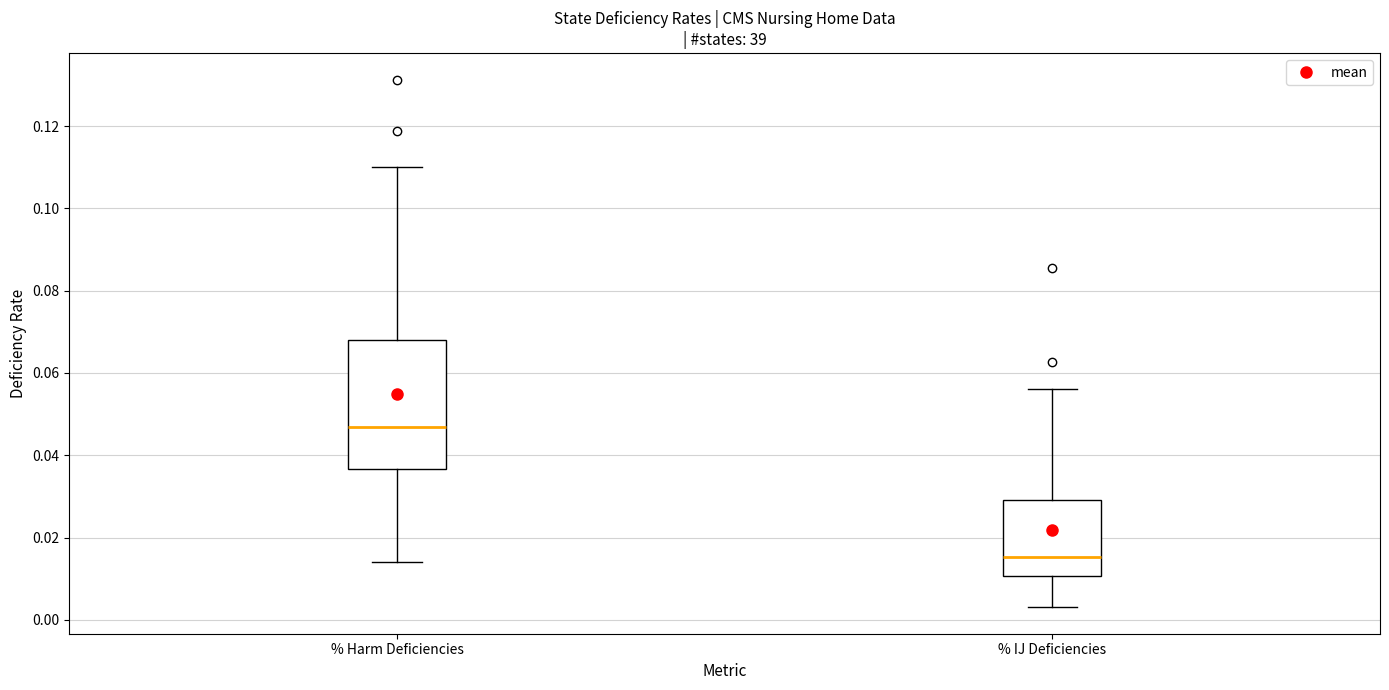

Reading left to right, read every box against the y-axis: the position of its median line, the range the box covers, and the ends of its whiskers. The values are not printed on the chart, so give them approximately, as read against the axis.

% Harm Deficiencies: median 0.046, box 0.036 to 0.068, whiskers 0.014 to 0.110
% IJ Deficiencies: median 0.016, box 0.010 to 0.030, whiskers 0.004 to 0.056